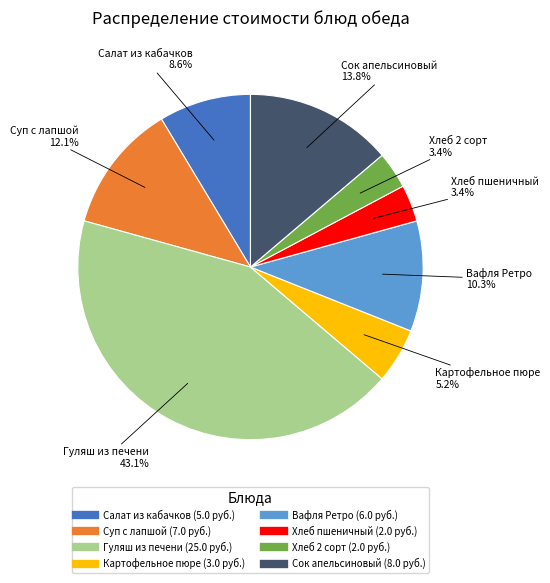

What is the ratio of the value at Хлеб 2 сорт to the value at Картофельное пюре?

0.7